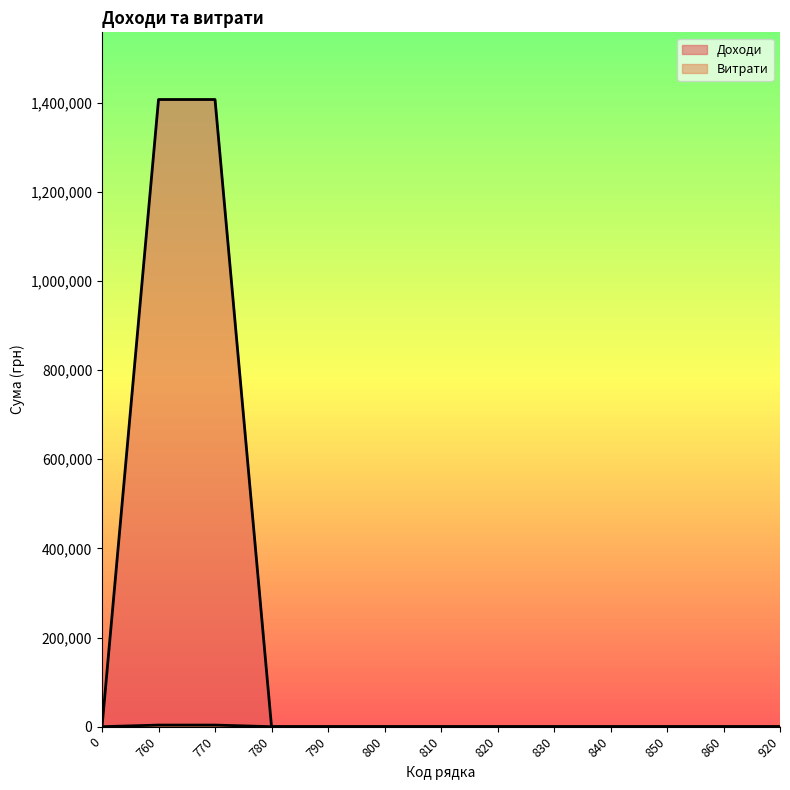

How many data points does each series have?

13